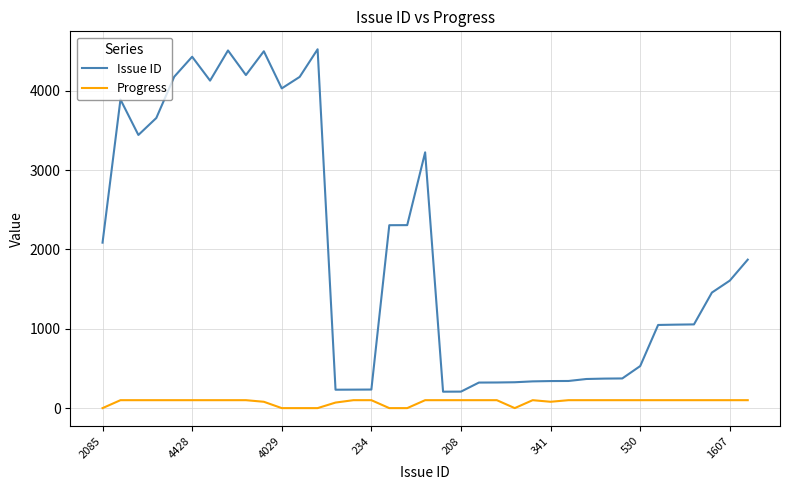

List the series in order of their overall mean, highest first.

Issue ID, Progress